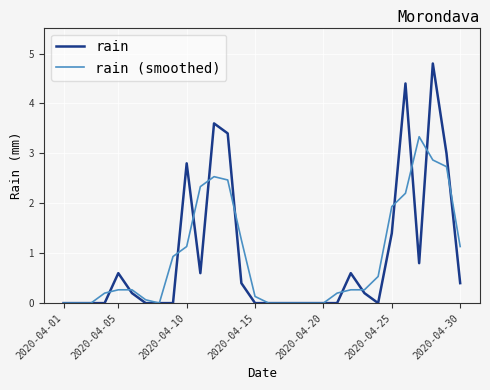

Which series has the largest range (max minus min)?

rain